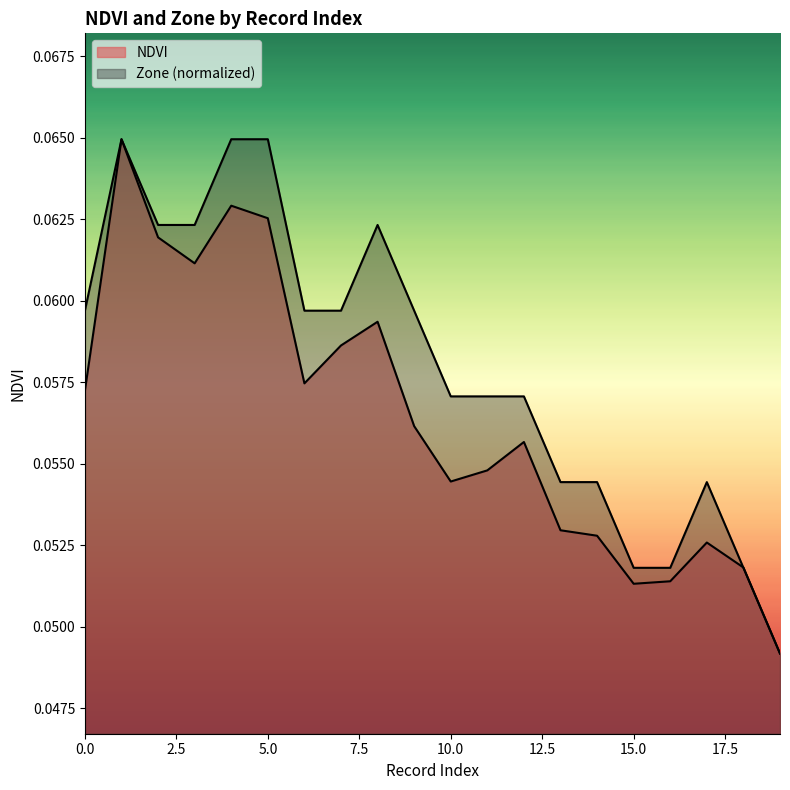

Which series ends up on top after the final intersection of Zone and NDVI?

NDVI